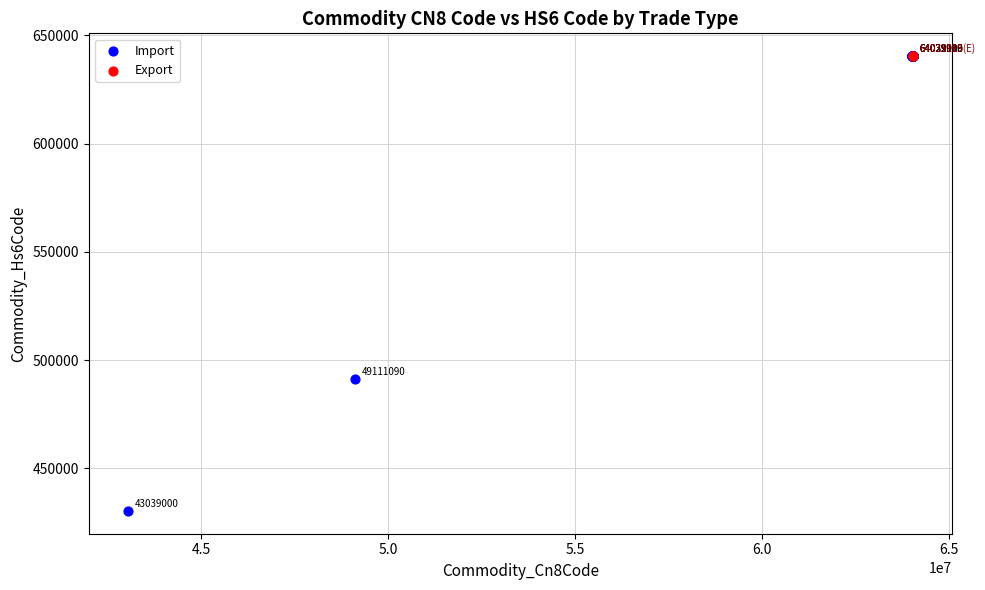

What are all the series names shown in the legend?

Import, Export